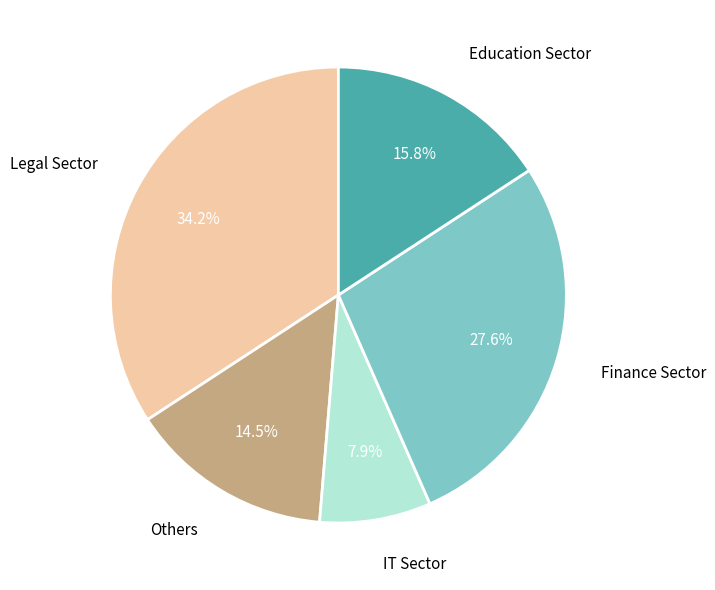

What is the ratio of the value at IT Sector to the value at Others?

0.5